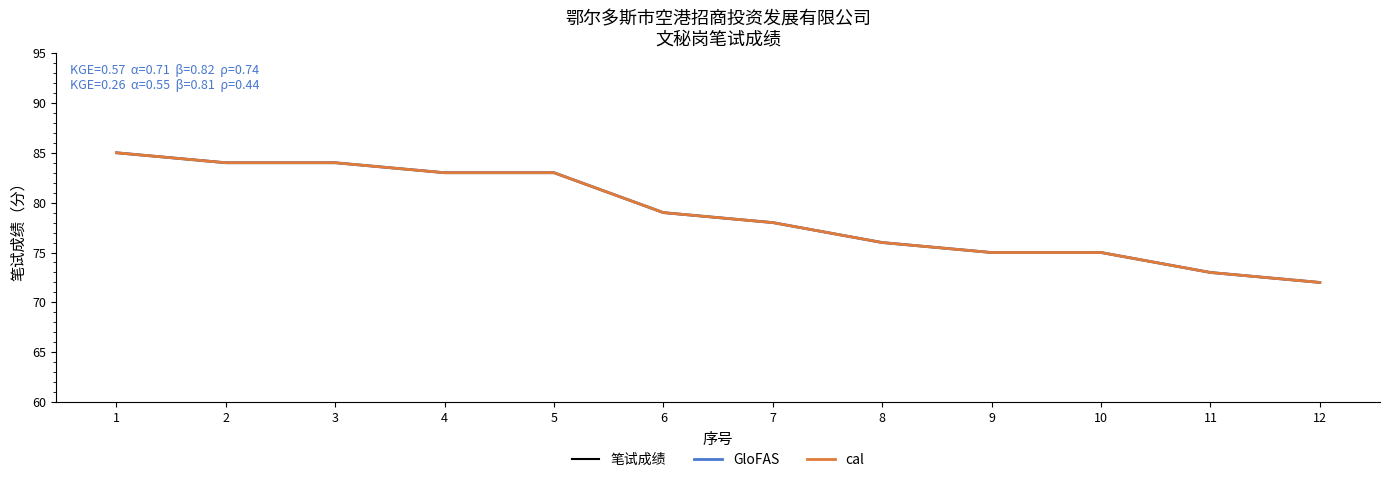

True or false: GloFAS and cal intersect in this chart.

False